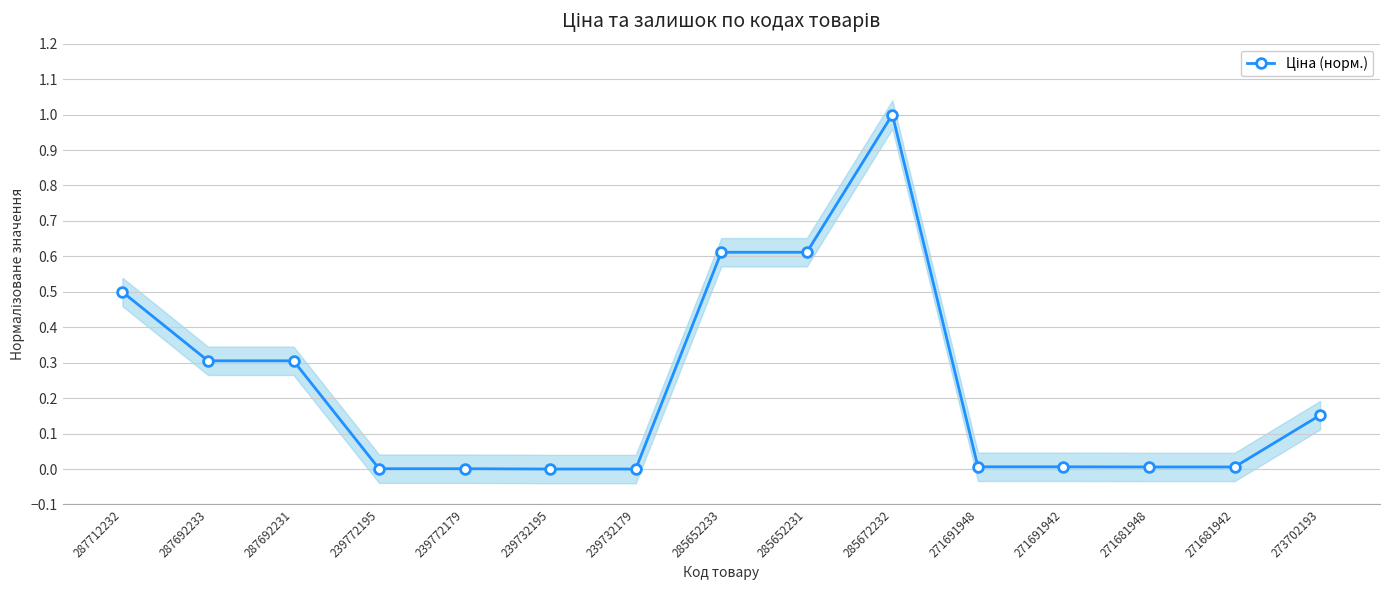

Reading right to left, list all the values displayed in this chart.

273702193=0.2	271681942=0.0	271681948=0.0	271691942=0.0	271691948=0.0	285672232=1.0	285652231=0.6	285652233=0.6	239732179=0.0	239732195=0.0	239772179=0.0	239772195=0.0	287692231=0.3	287692233=0.3	287712232=0.5